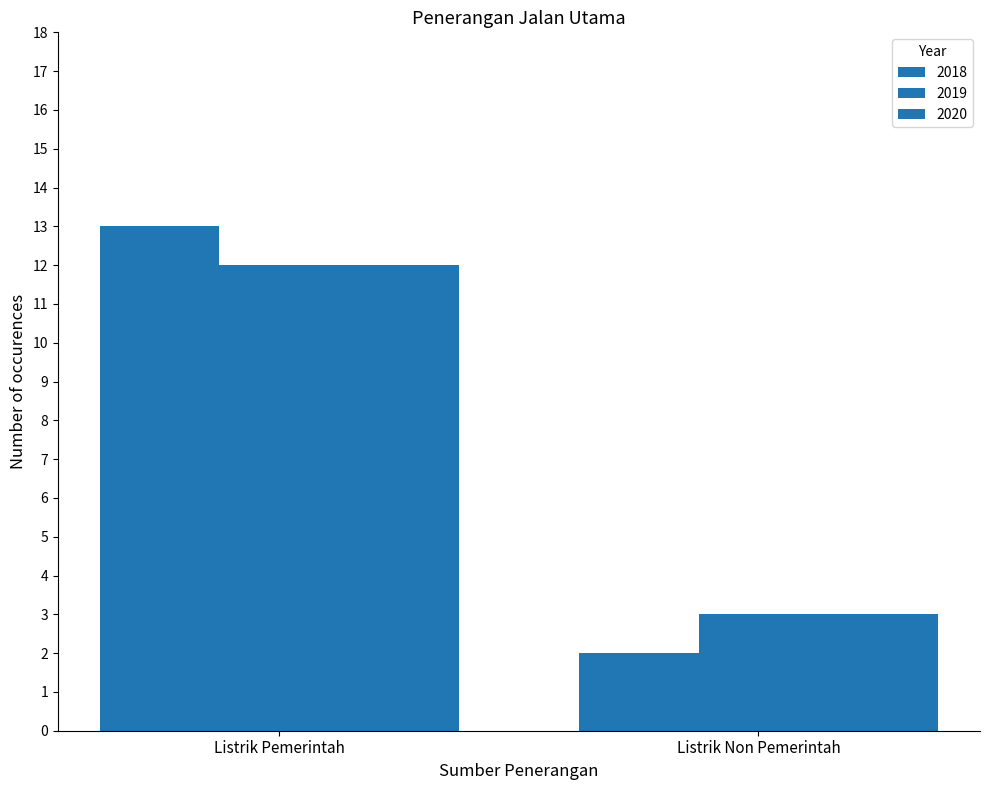

True or false: 2020 has a value of 4 at Listrik Pemerintah.

False